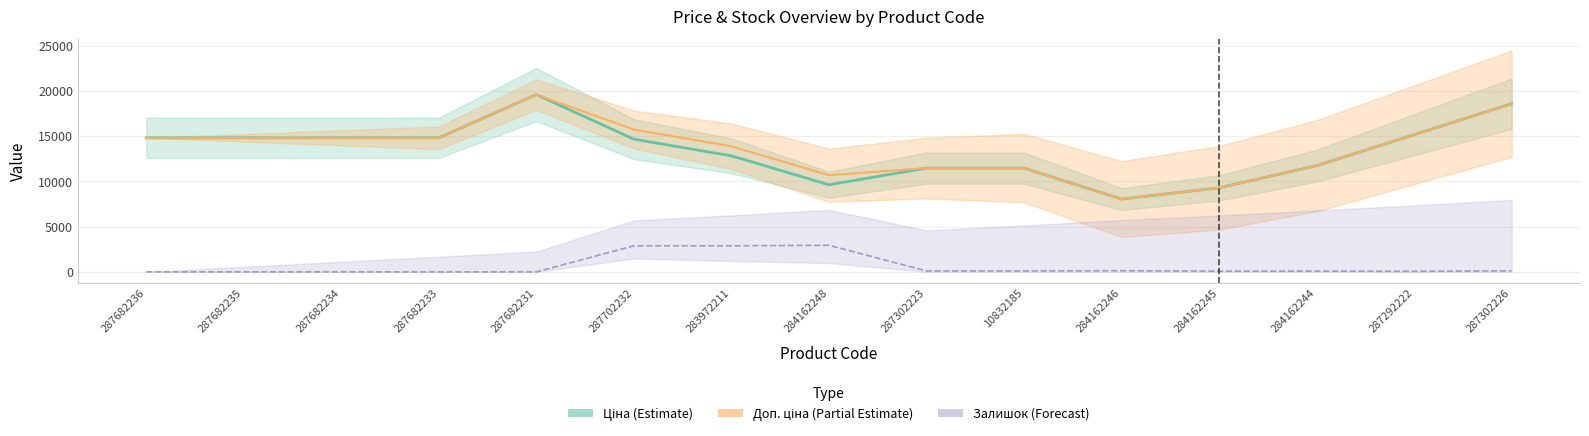

What is the sum of the Ціна (Estimate) values at 287302226 and 284162246?

26636.0